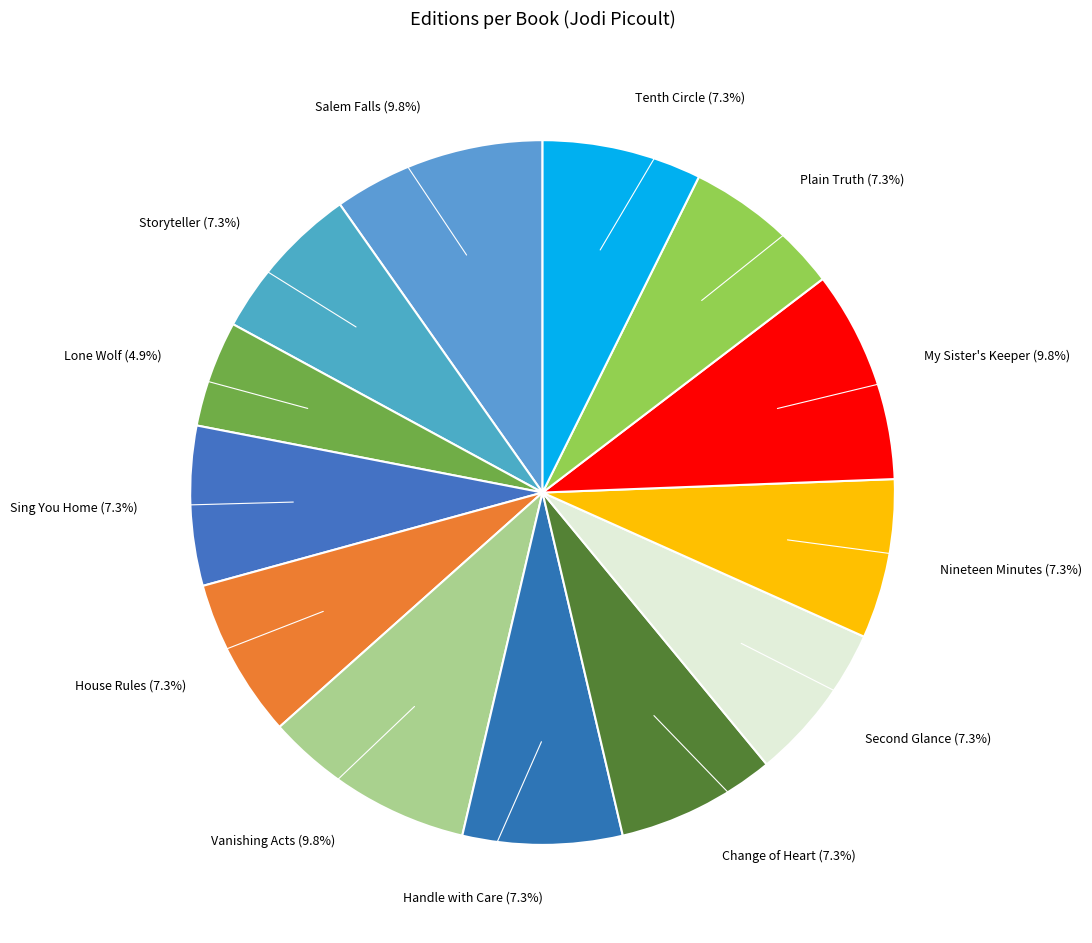

How many slices are in this pie chart?

13